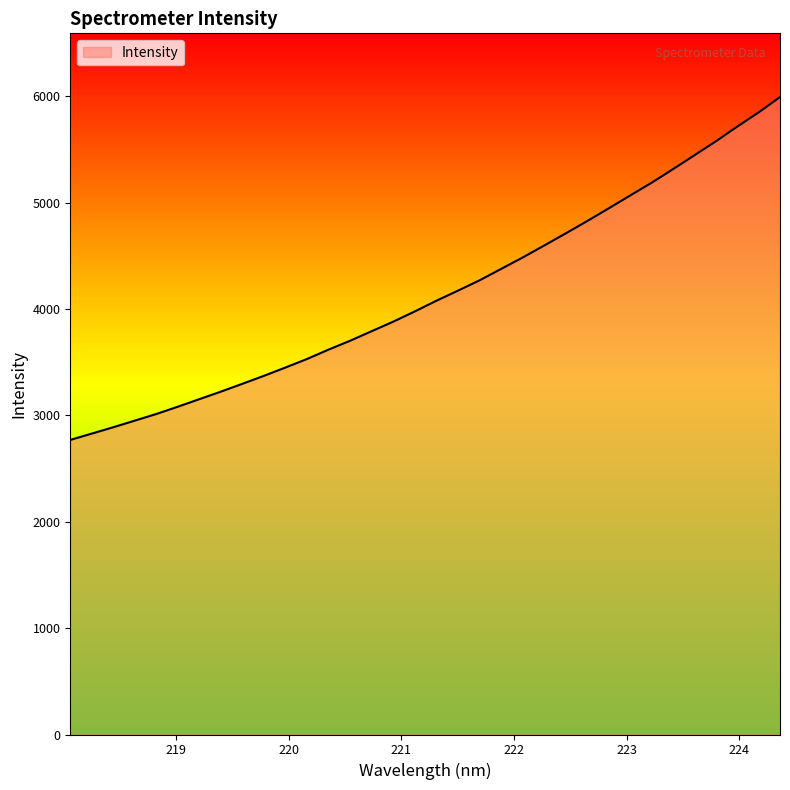

What is the minimum value shown in the chart?

2769.6